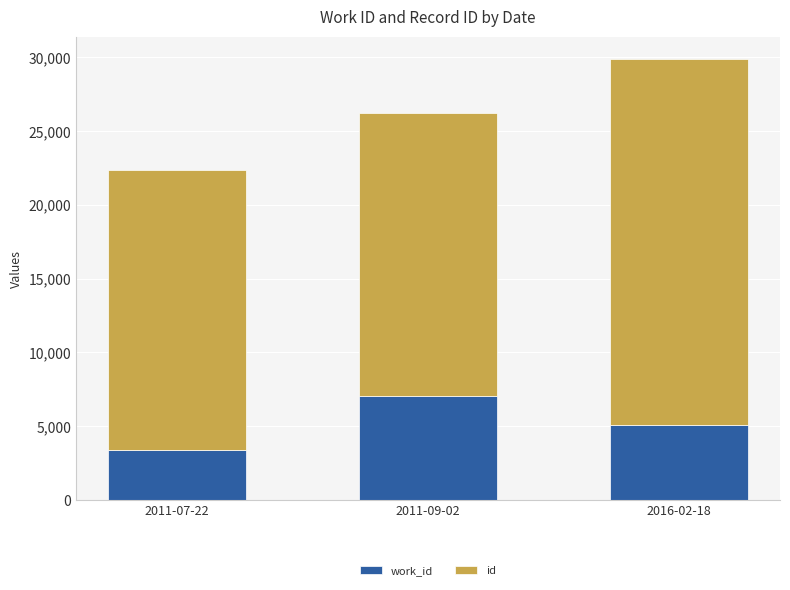

How many data points does each series have?

3